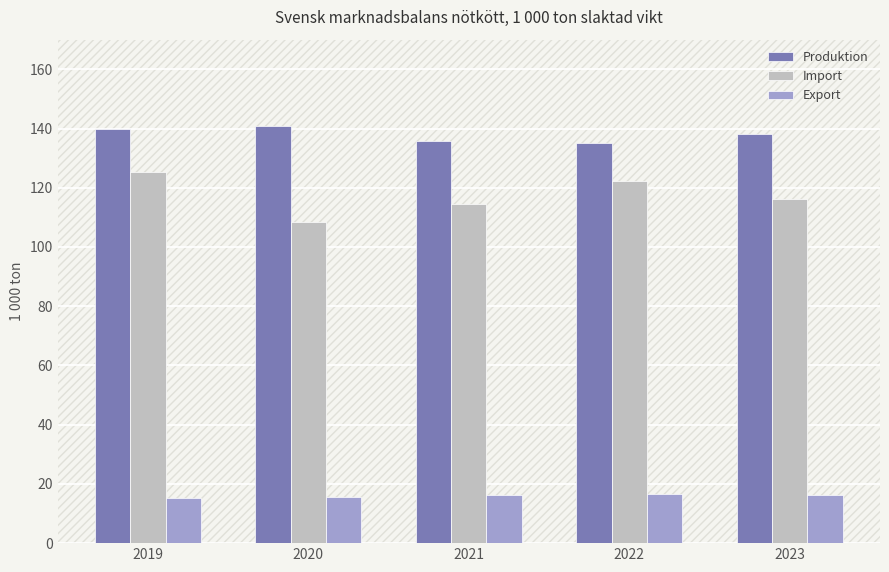

Which series has the largest total across all categories?

Produktion